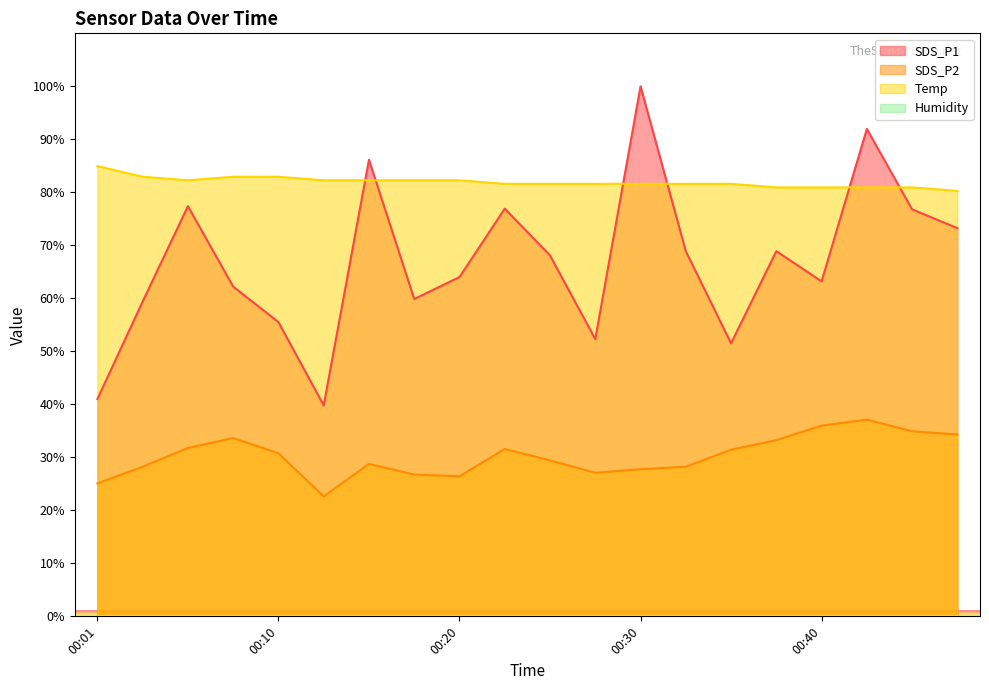

Reading left to right, extract all data points from this chart.

SDS_P1: 00:01=41.0	00:03=59.4	00:06=77.4	00:08=62.2	00:10=55.5	00:13=39.8	00:15=86.2	00:18=59.9	00:20=64.0	00:23=76.9	00:25=68.1	00:27=52.3	00:30=100.0	00:32=68.9	00:35=51.5	00:37=68.9	00:40=63.2	00:42=92.0	00:45=76.8	00:47=73.2
SDS_P2: 00:01=25.1	00:03=28.2	00:06=31.8	00:08=33.6	00:10=30.8	00:13=22.6	00:15=28.8	00:18=26.8	00:20=26.4	00:23=31.6	00:25=29.4	00:27=27.1	00:30=27.8	00:32=28.2	00:35=31.4	00:37=33.2	00:40=36.0	00:42=37.1	00:45=34.9	00:47=34.3
Temp: 00:01=84.9	00:03=82.9	00:06=82.3	00:08=82.9	00:10=82.9	00:13=82.3	00:15=82.3	00:18=82.3	00:20=82.3	00:23=81.6	00:25=81.6	00:27=81.6	00:30=81.6	00:32=81.6	00:35=81.6	00:37=80.9	00:40=80.9	00:42=80.9	00:45=80.9	00:47=80.3